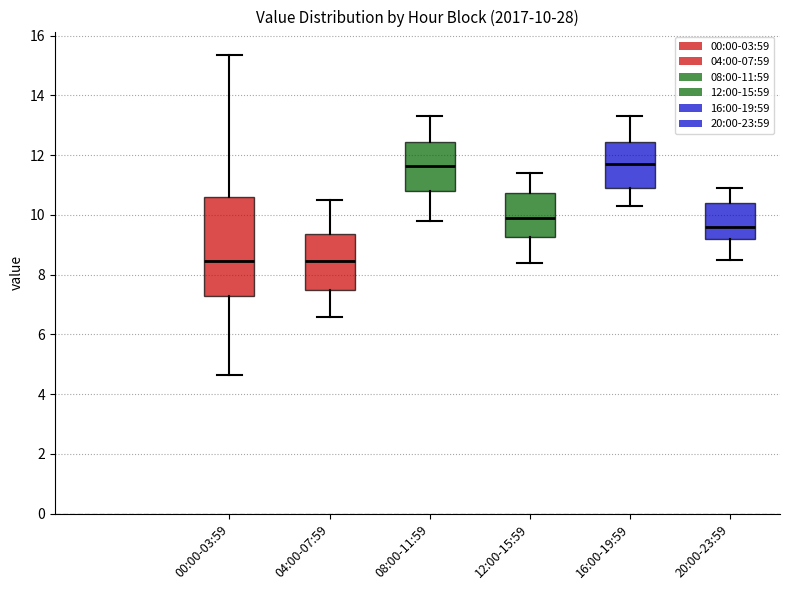

Which box is the tallest, from its lower edge to its upper edge?

00:00-03:59